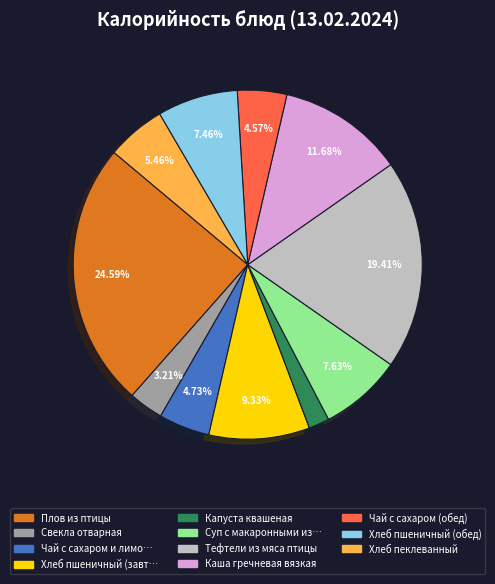

Is there any slice that represents more than half of the pie?

No